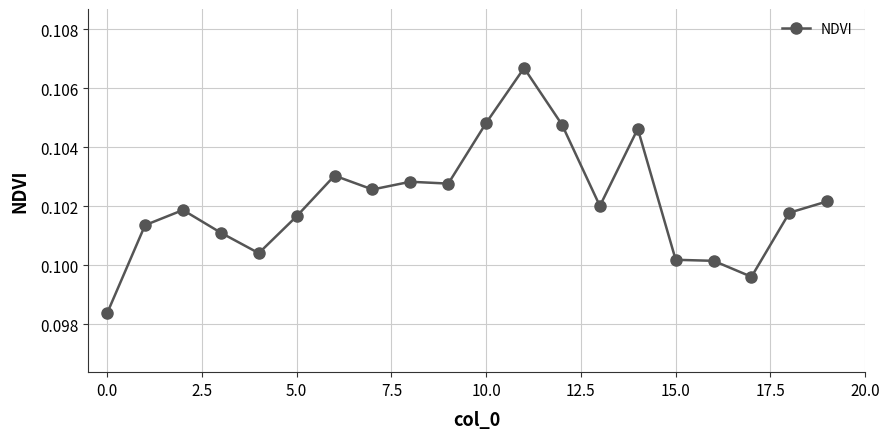

What is the sum of all values?

2.0